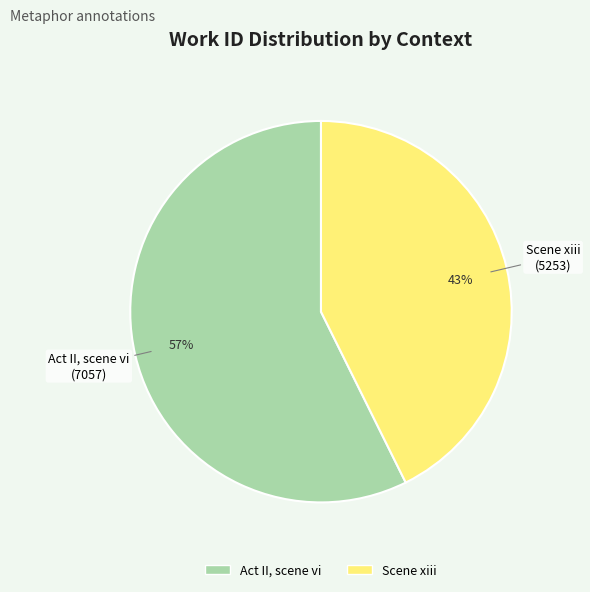

Rank the categories by value from lowest to highest.

Scene xiii, Act II, scene vi